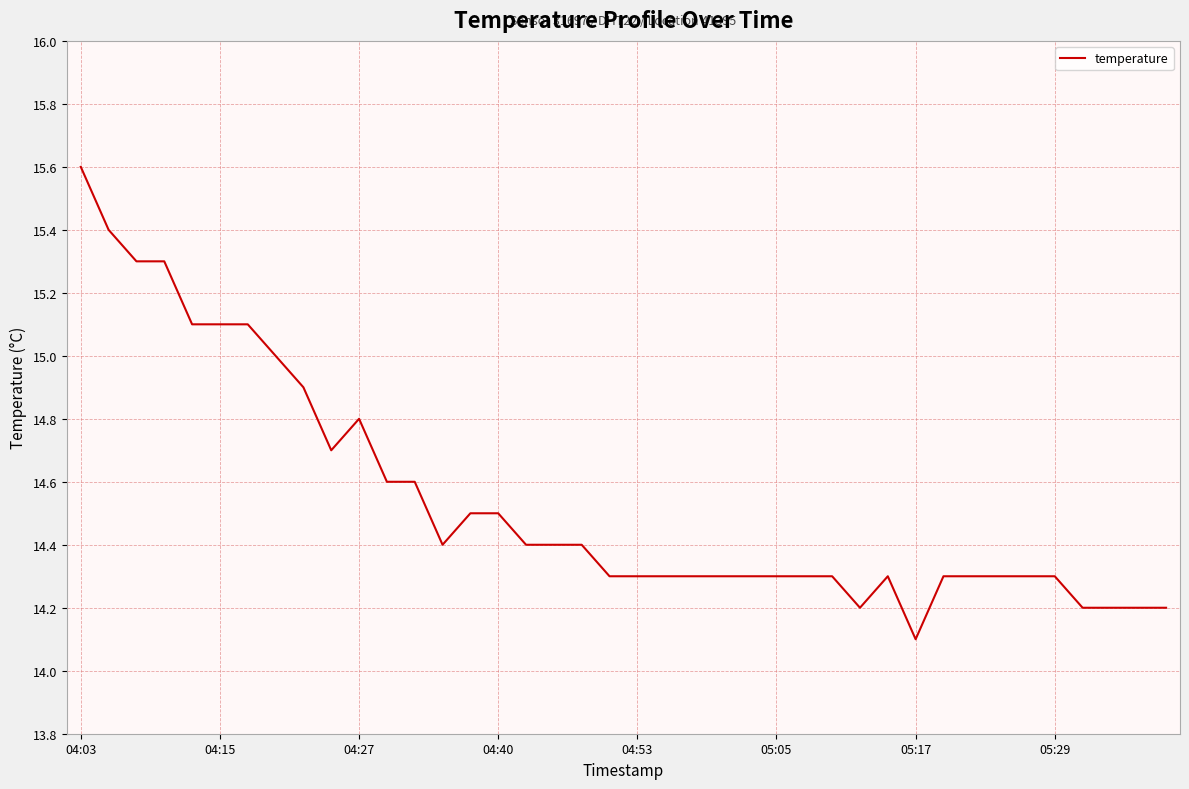

True or false: there are more than 1 points higher than both neighbors.

True